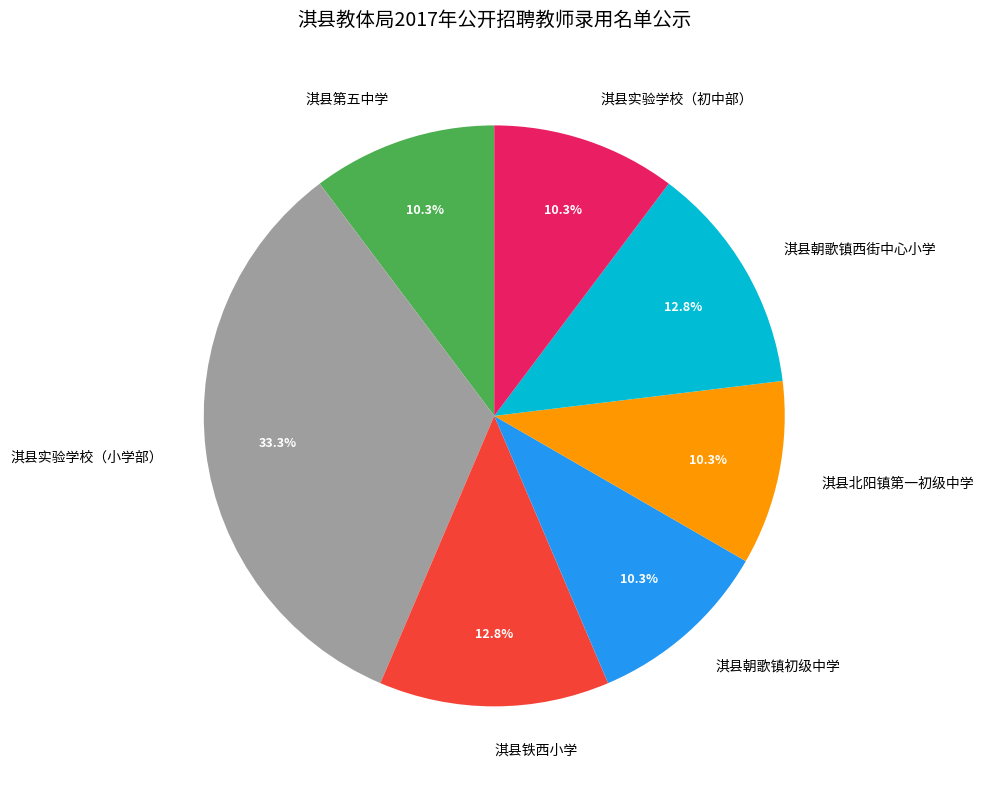

Which category has the biggest portion of the pie?

淇县实验学校（小学部）